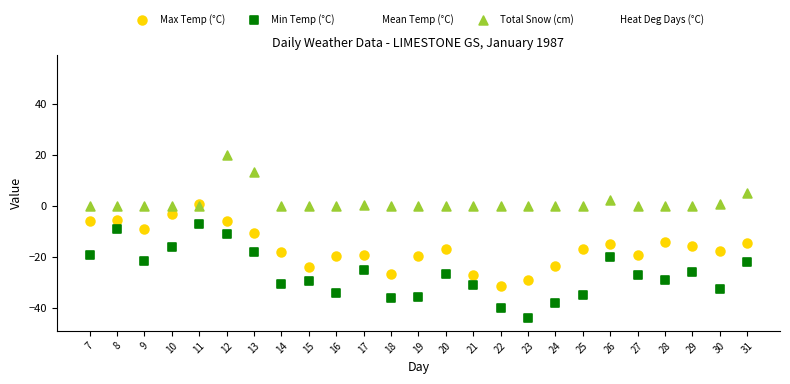

In the Total Snow (cm) series, what Y value is closest to 10?

13.5